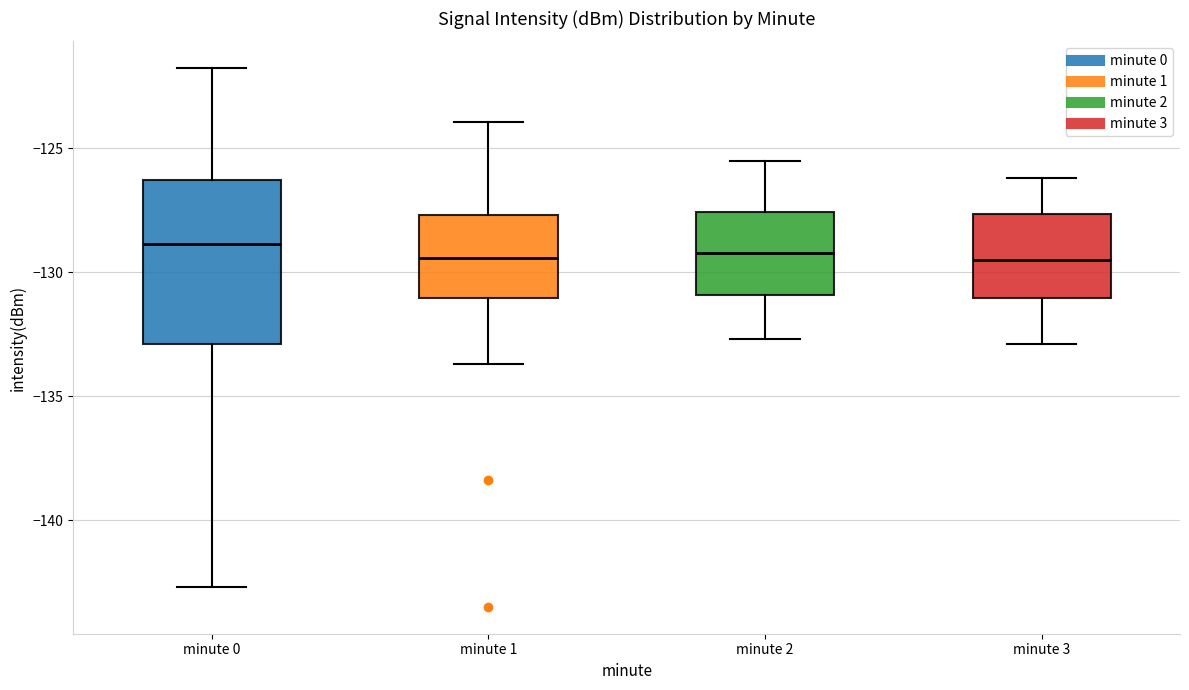

Where does the upper whisker of the box for minute 1 end on the y-axis? The values are not printed on the chart, so give them approximately, as read against the axis.

-124.0